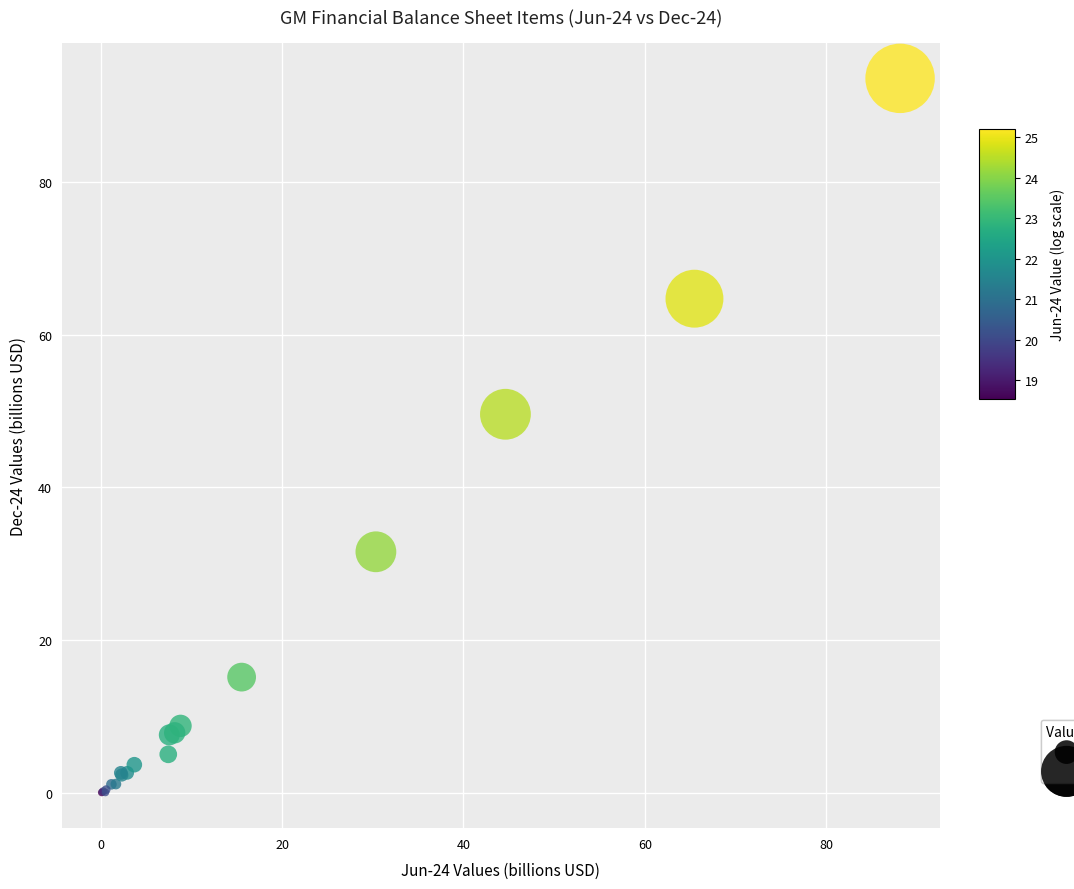

What Y value in the scatter plot is closest to 46?

49.6